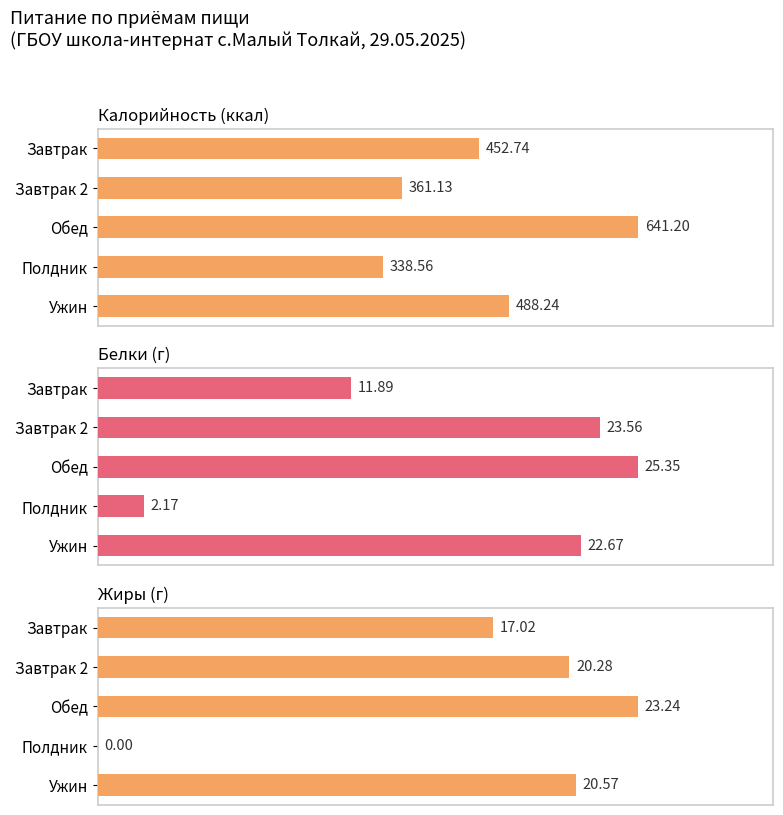

How many data points does each series have?

5